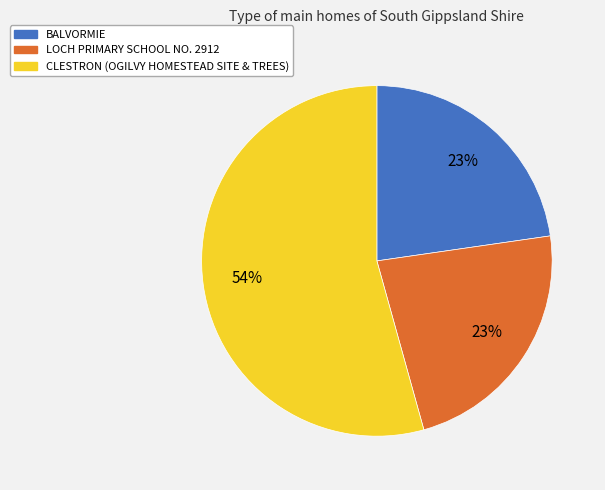

Is there any slice that represents more than half of the pie?

Yes